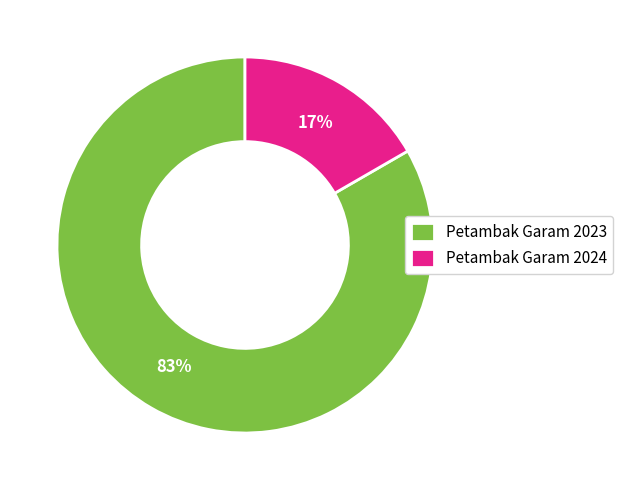

To the nearest percent, what portion does Petambak Garam 2024 represent?

17%